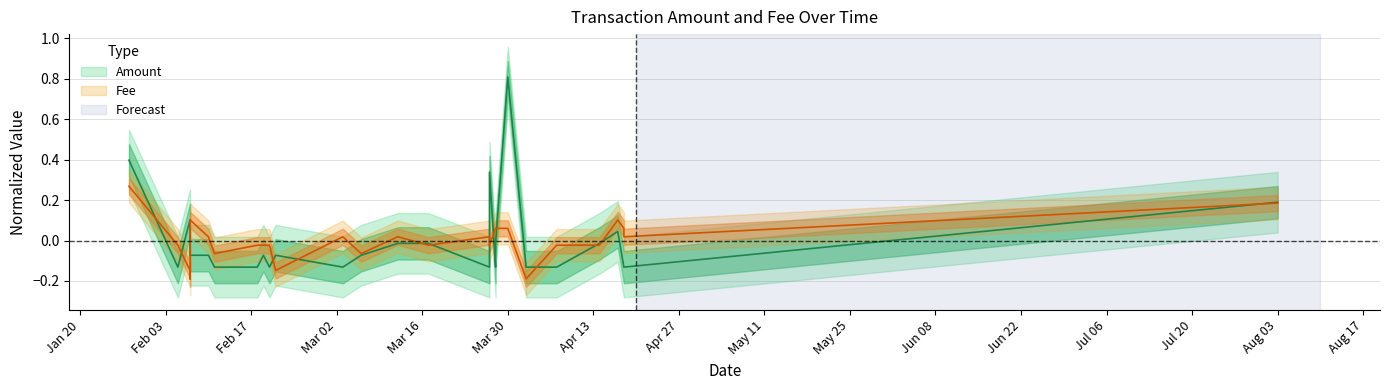

What are all the series names shown in the legend?

Amount, Fee